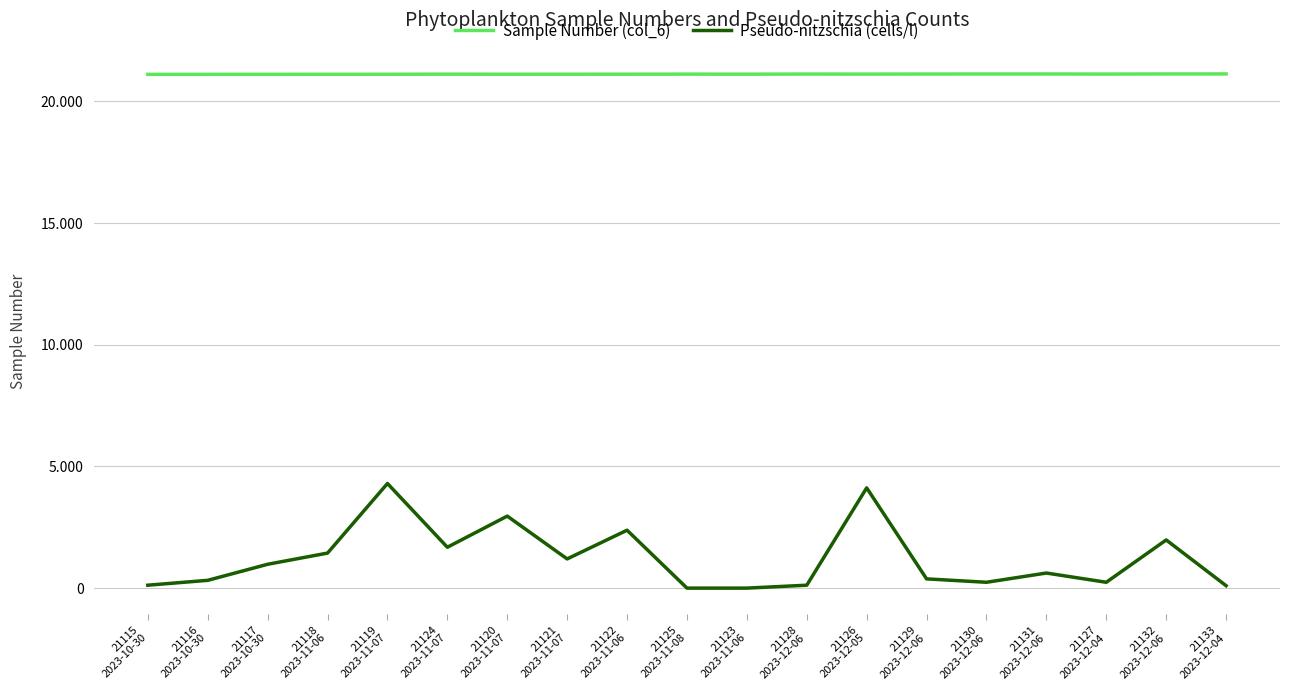

Does the chart display data point markers on the line(s)?

No